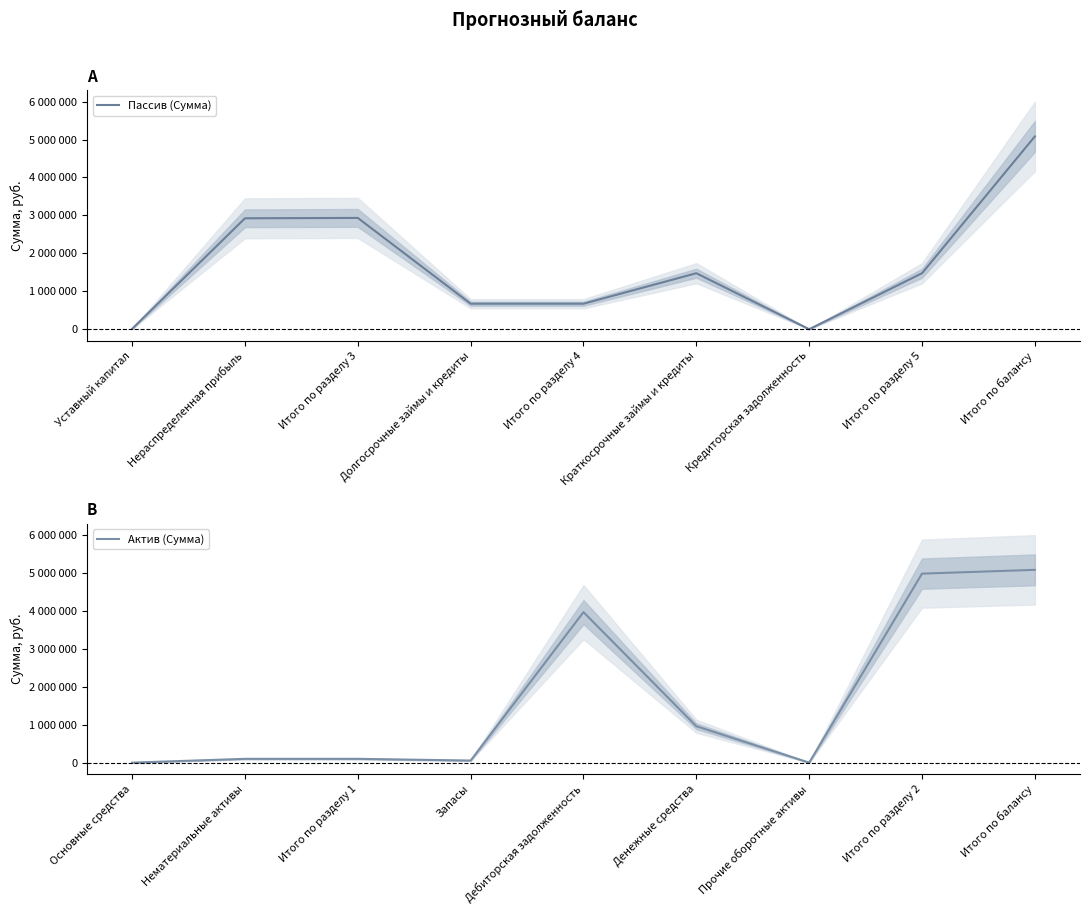

Which series has the largest range (max minus min)?

Пассив (Сумма)